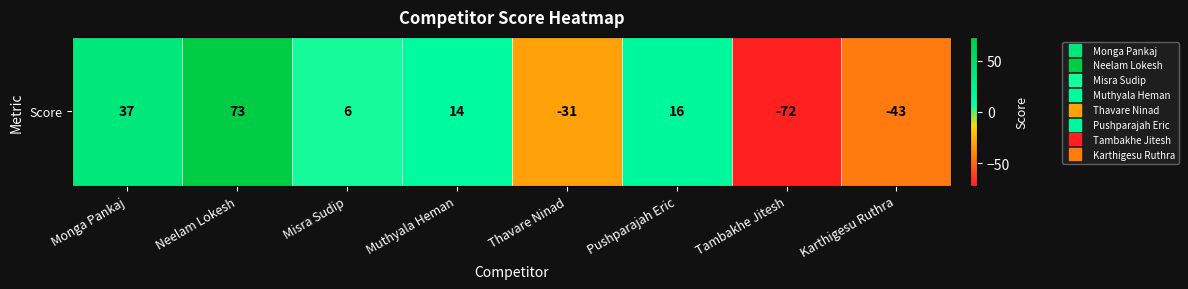

List the labels in order of value, smallest first.

Tambakhe Jitesh, Karthigesu Ruthra, Thavare Ninad, Misra Sudip, Muthyala Heman, Pushparajah Eric, Monga Pankaj, Neelam Lokesh